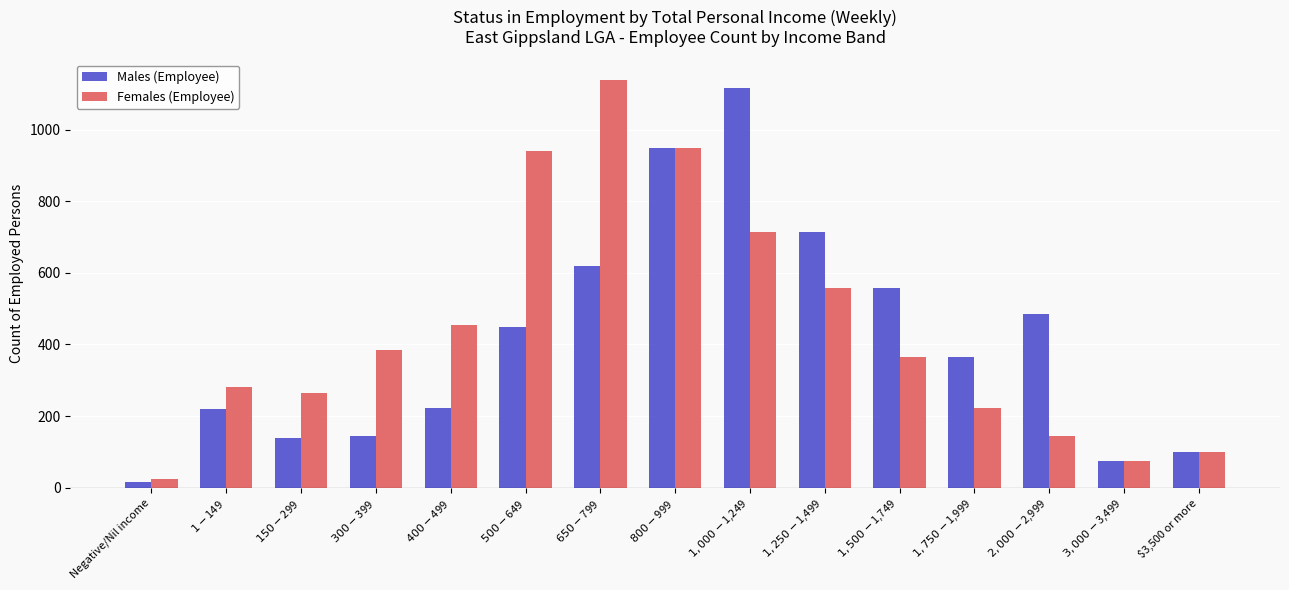

Where does the Females (Employee) series first go above 365?

$300-$399